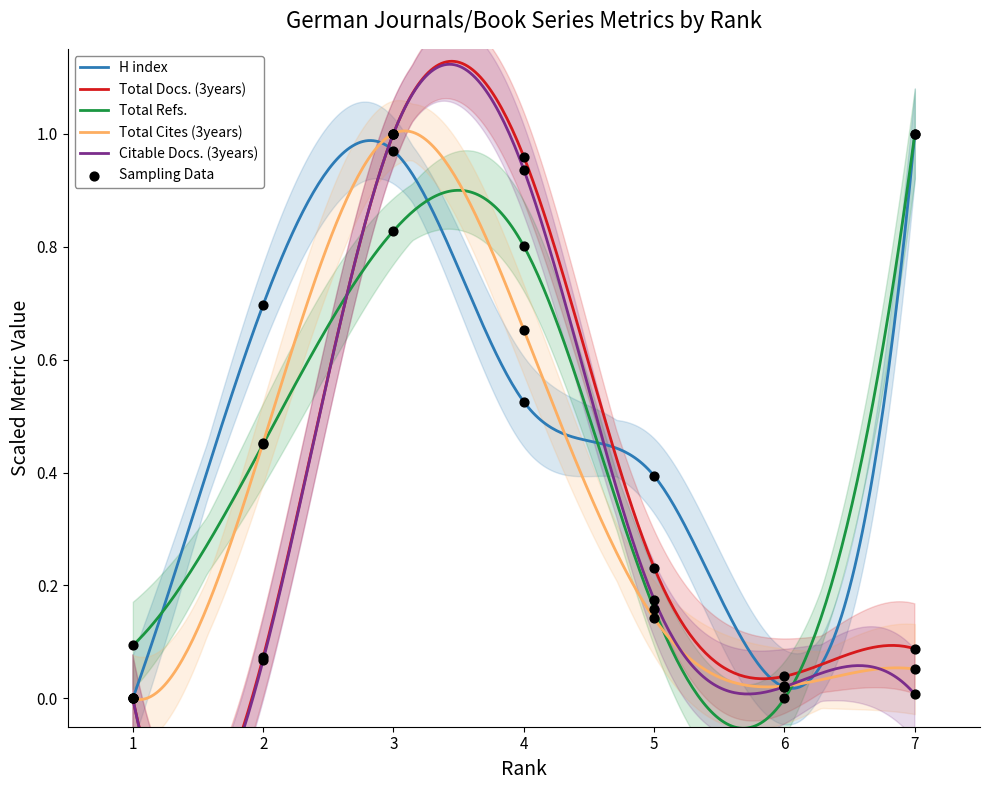

At which category is the sum across all series the highest?

3